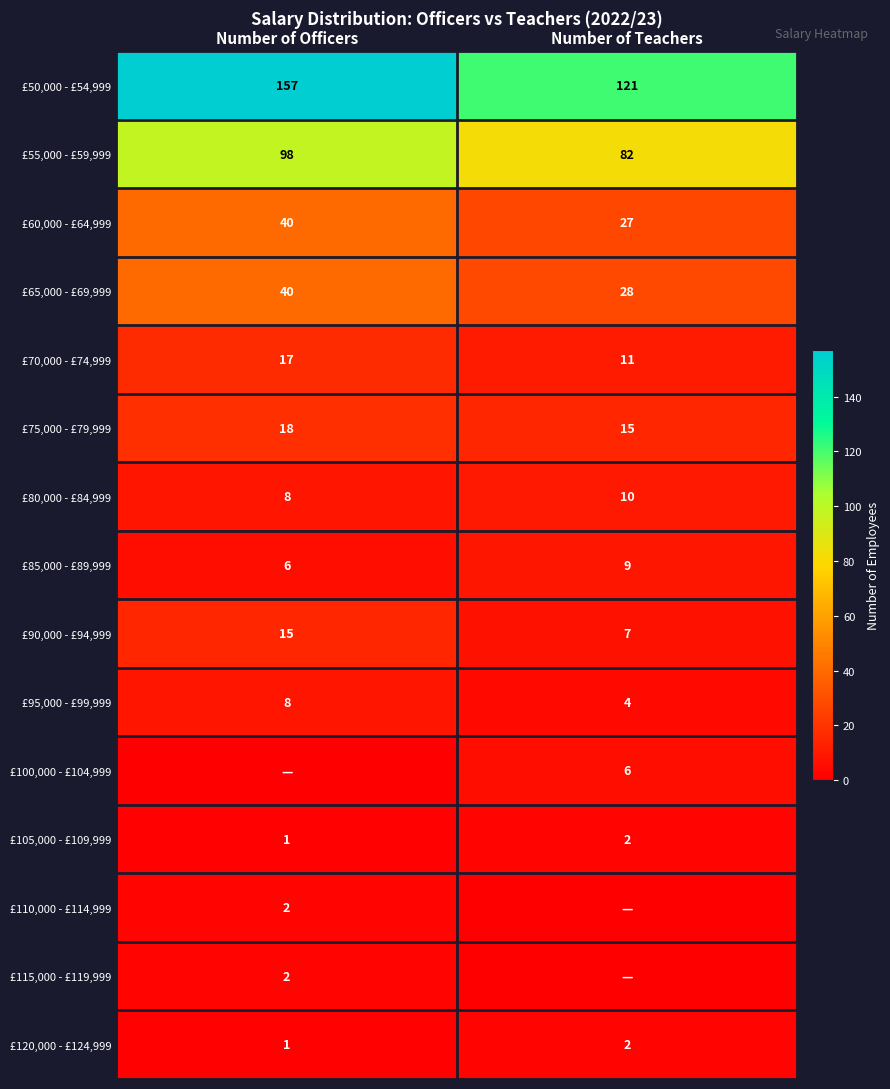

At how many categories does at least one series exceed 94?

2